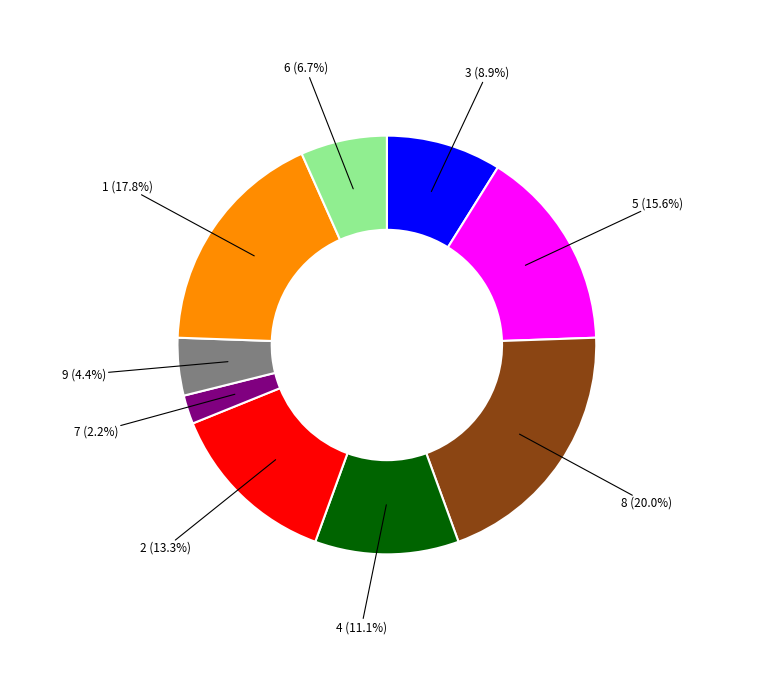

Combined, do 5 and 8 account for over 50%?

No